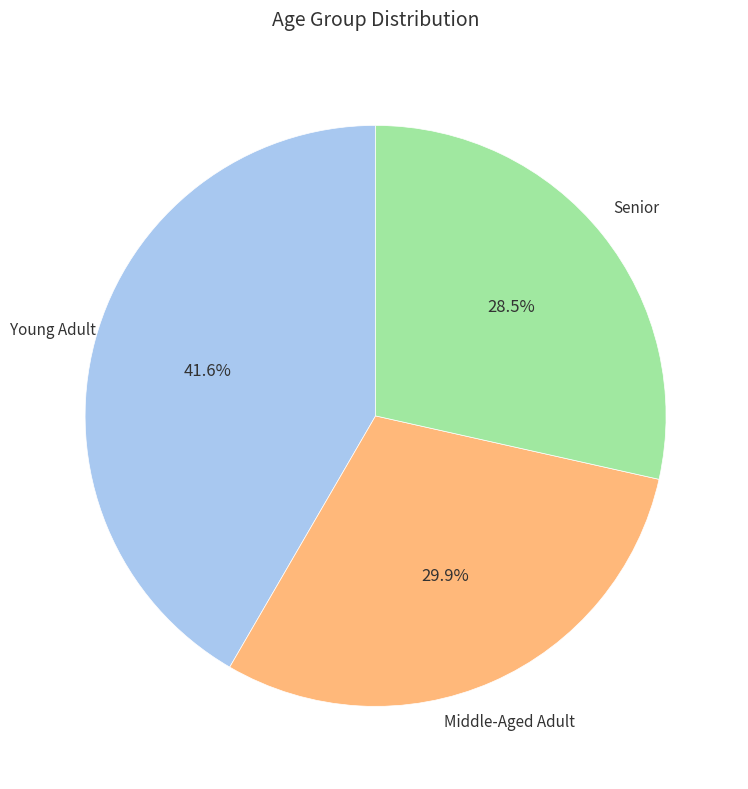

How many segments does this pie chart have?

3